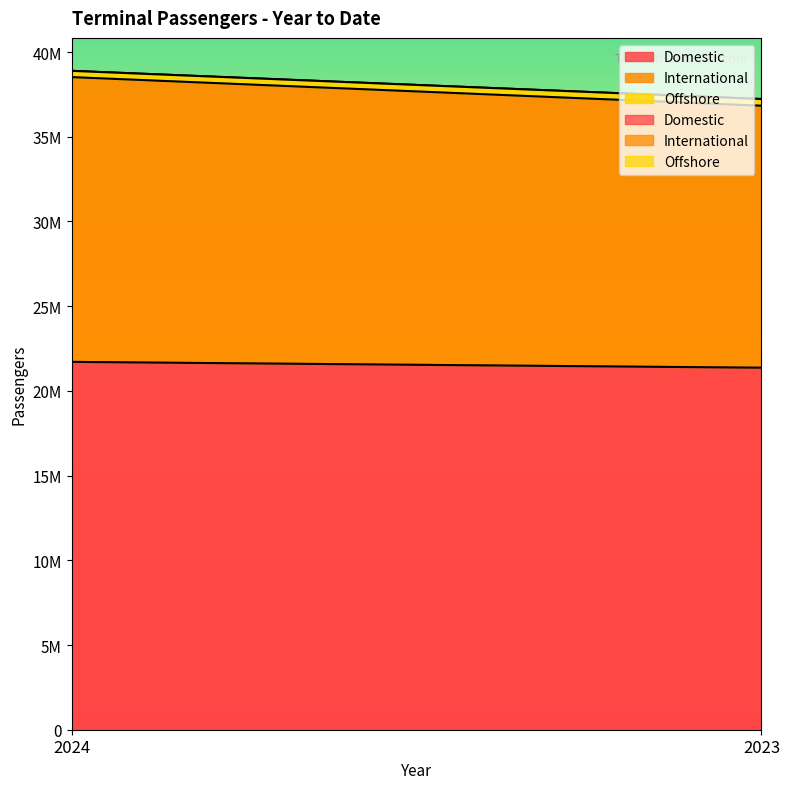

Between 2023 and 2024, which is larger?

2024